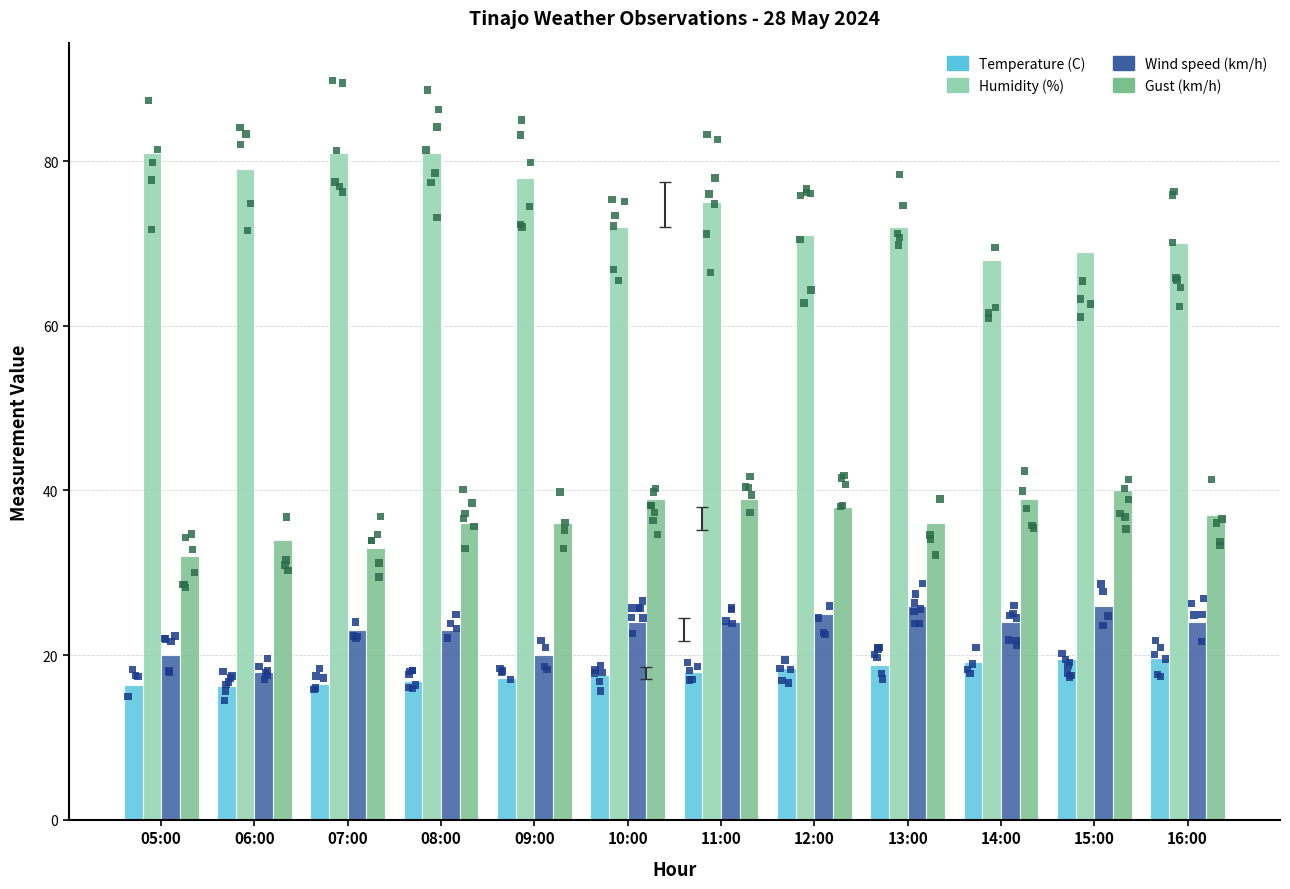

At which category is the sum across all series the highest?

08:00